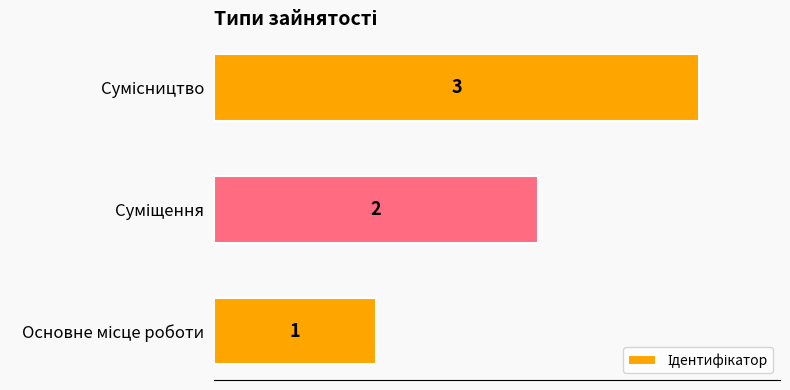

Are the bars grouped side by side (vs. stacked)?

No